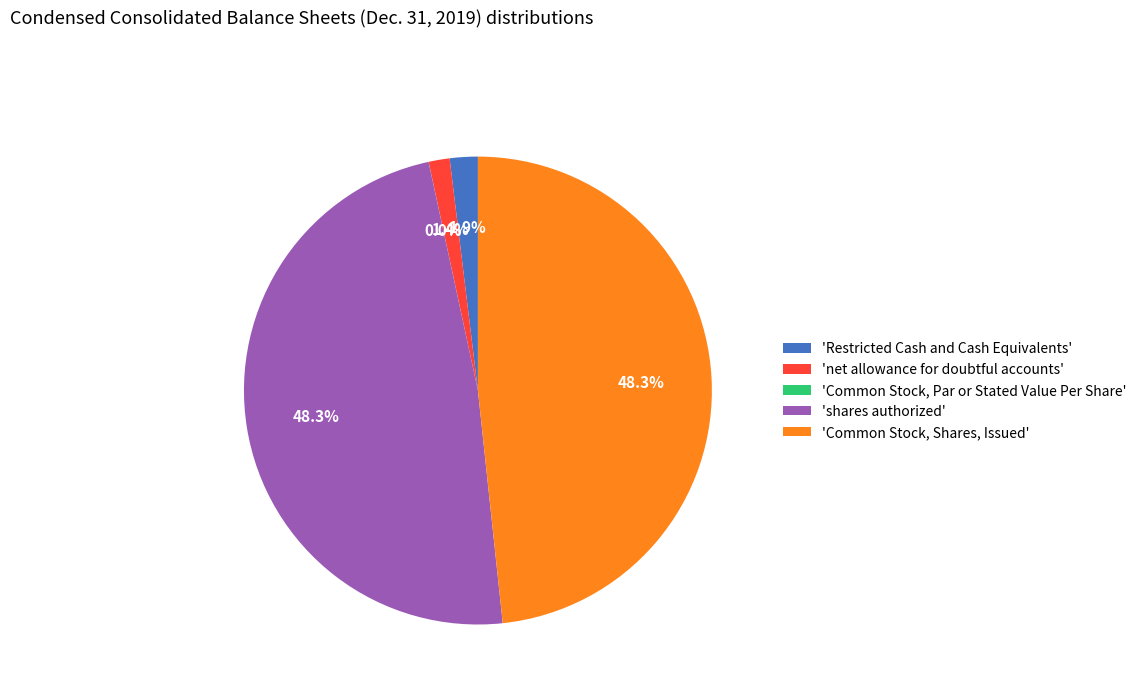

Is there any slice that represents more than half of the pie?

No